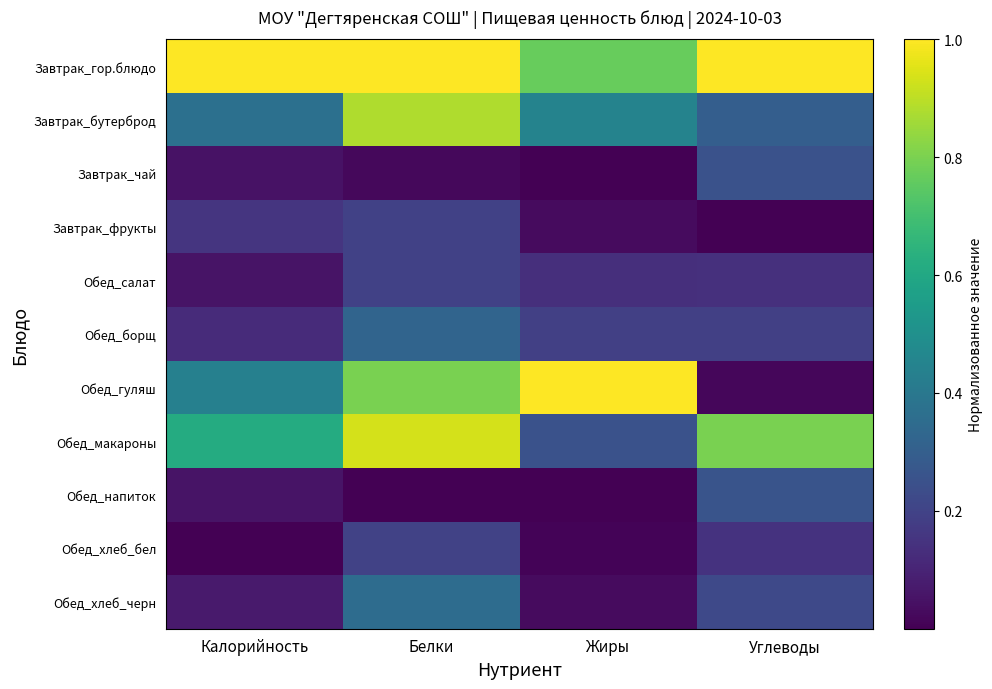

Between Белки and Углеводы, which is larger?

Белки